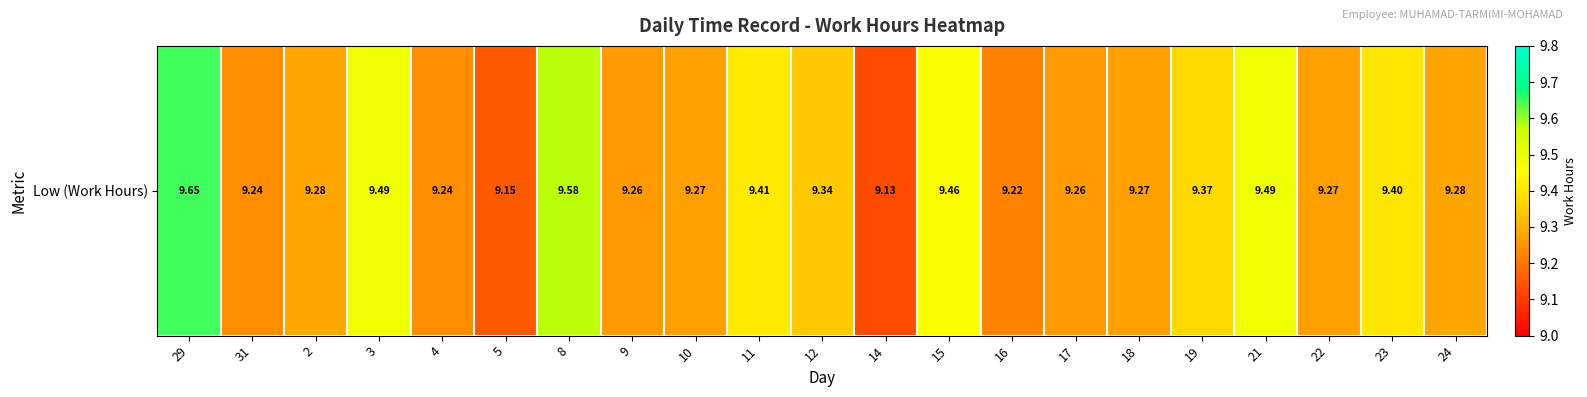

The chart shows a value of 15.6 at 14. True or false?

False